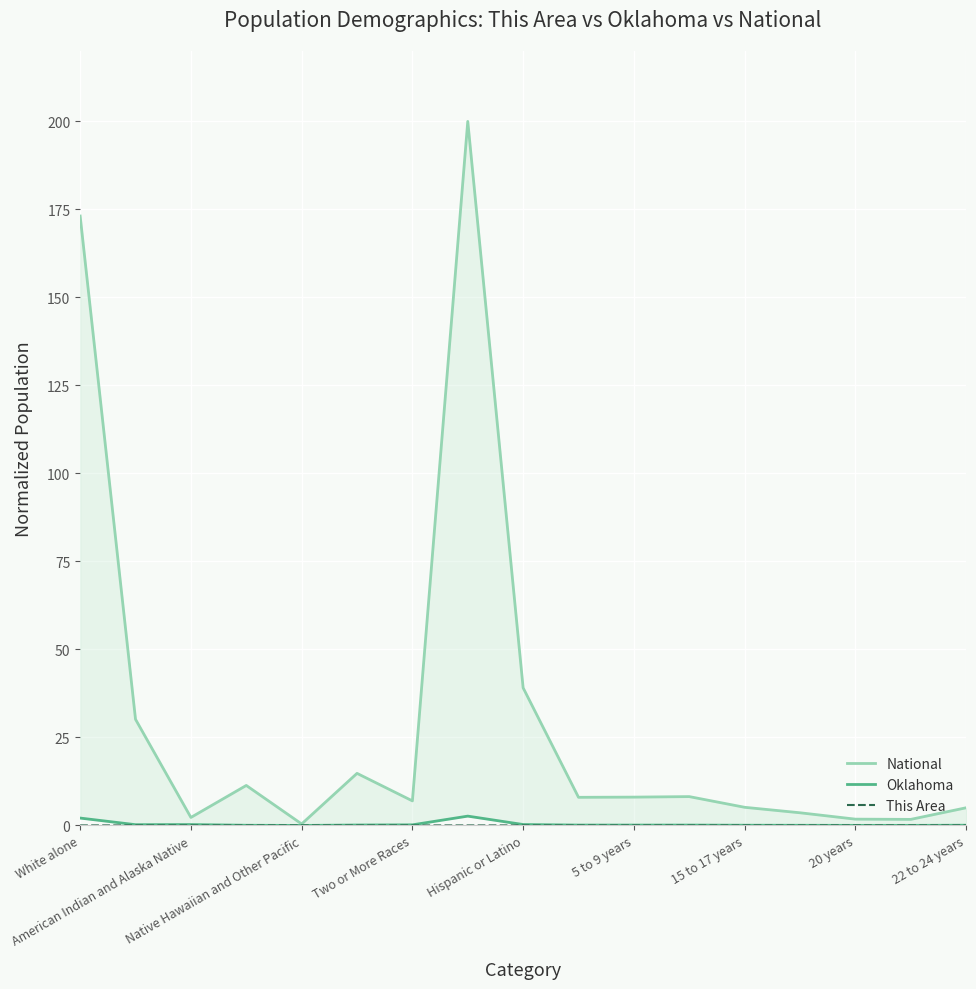

Which has a higher value, 5 to 9 years or 20 years?

5 to 9 years